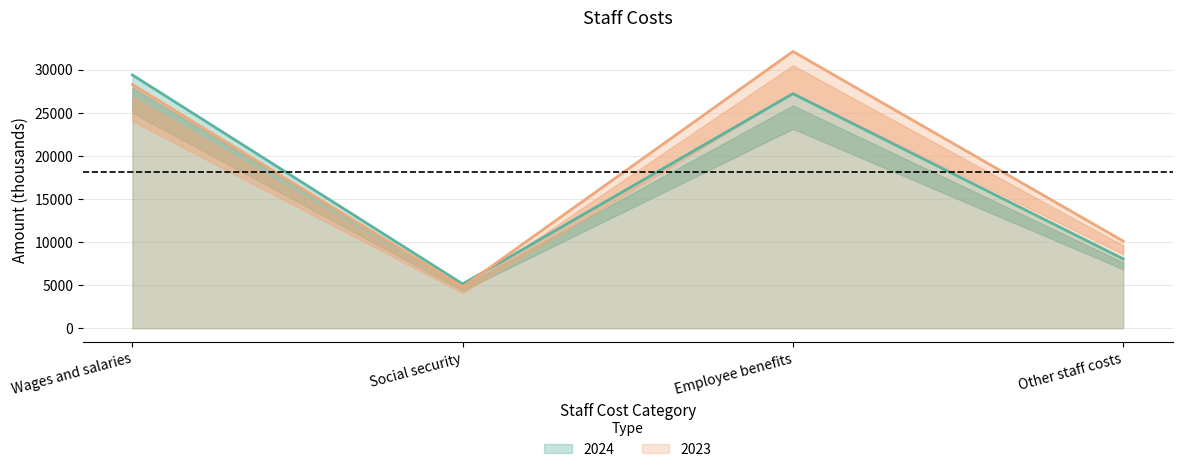

At which label does 2024 reach its minimum?

Social security